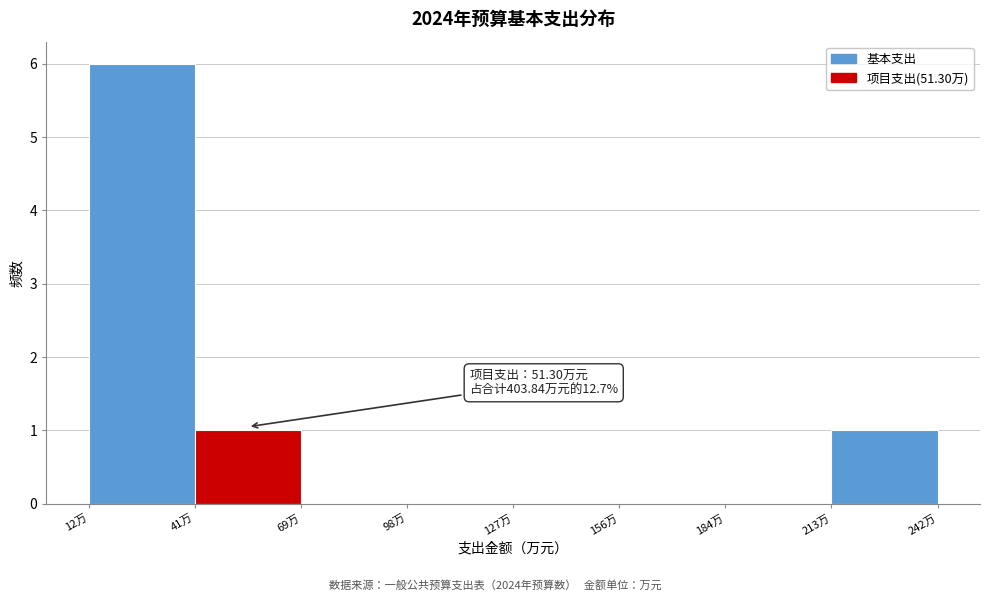

Which range on the x-axis has the tallest bar?

10 to 40